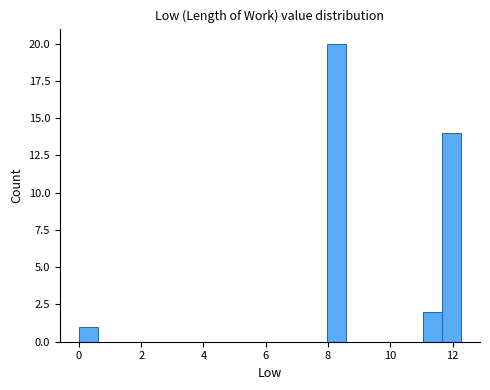

Around what value on the x-axis is the tallest bar? Give the approximate position of its centre, as read against the axis.

8.2